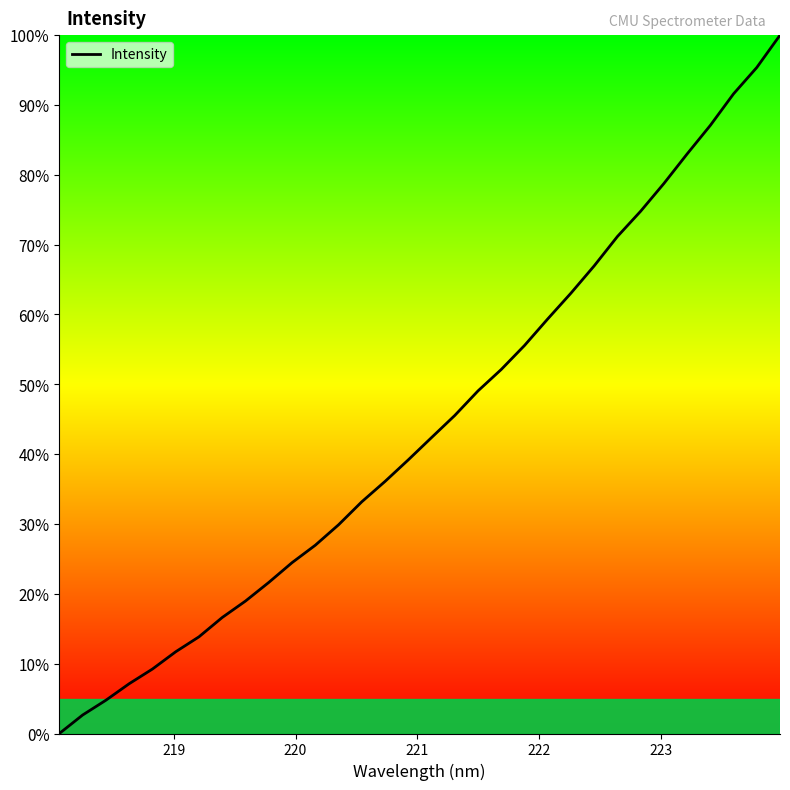

What is the difference between the maximum and minimum values?

100.0